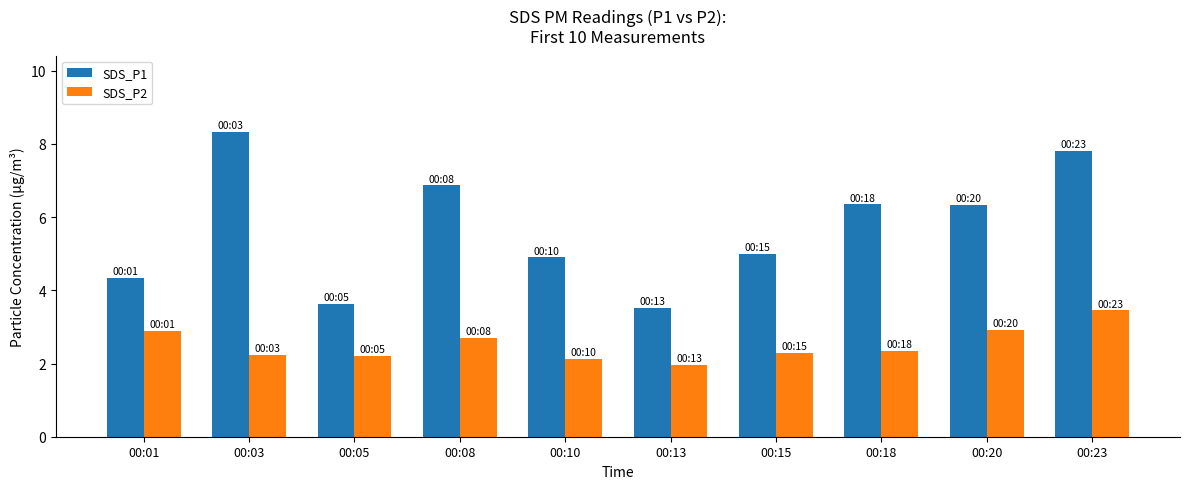

True or false: SDS_P2 has a value of 2.9 at 00:01.

True